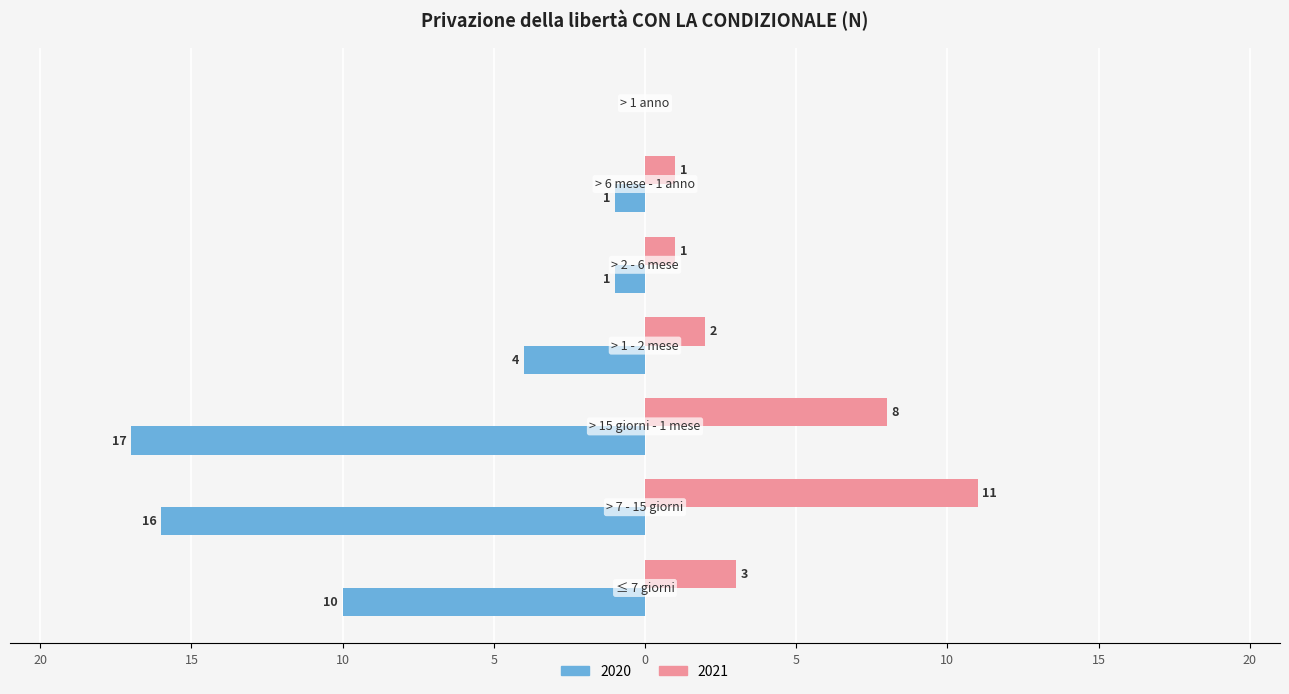

At which label is 2020 closest to -8?

≤ 7 giorni